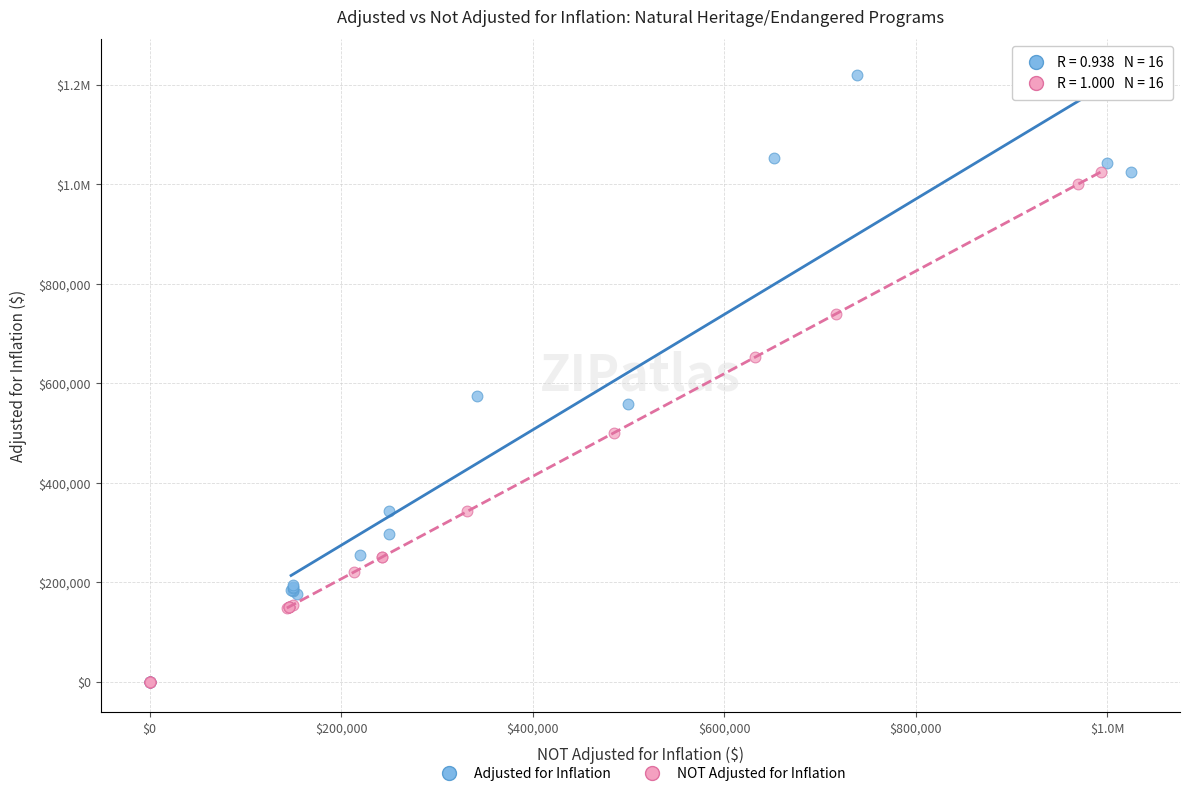

What are all the series names shown in the legend?

Adjusted for Inflation, NOT Adjusted for Inflation